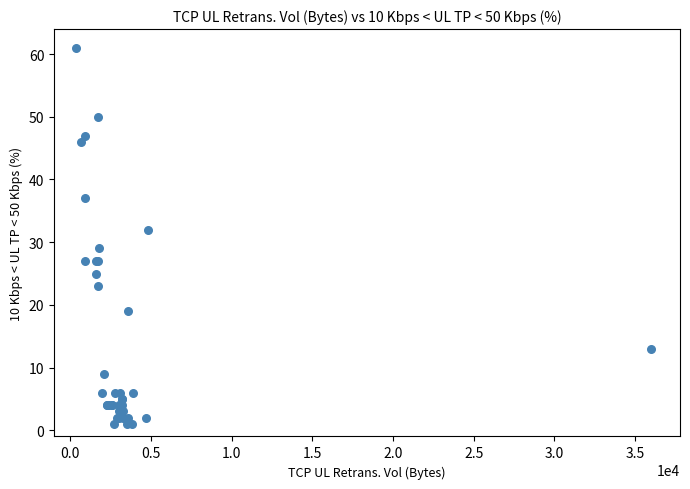

What Y value in the scatter plot is closest to 31?

32